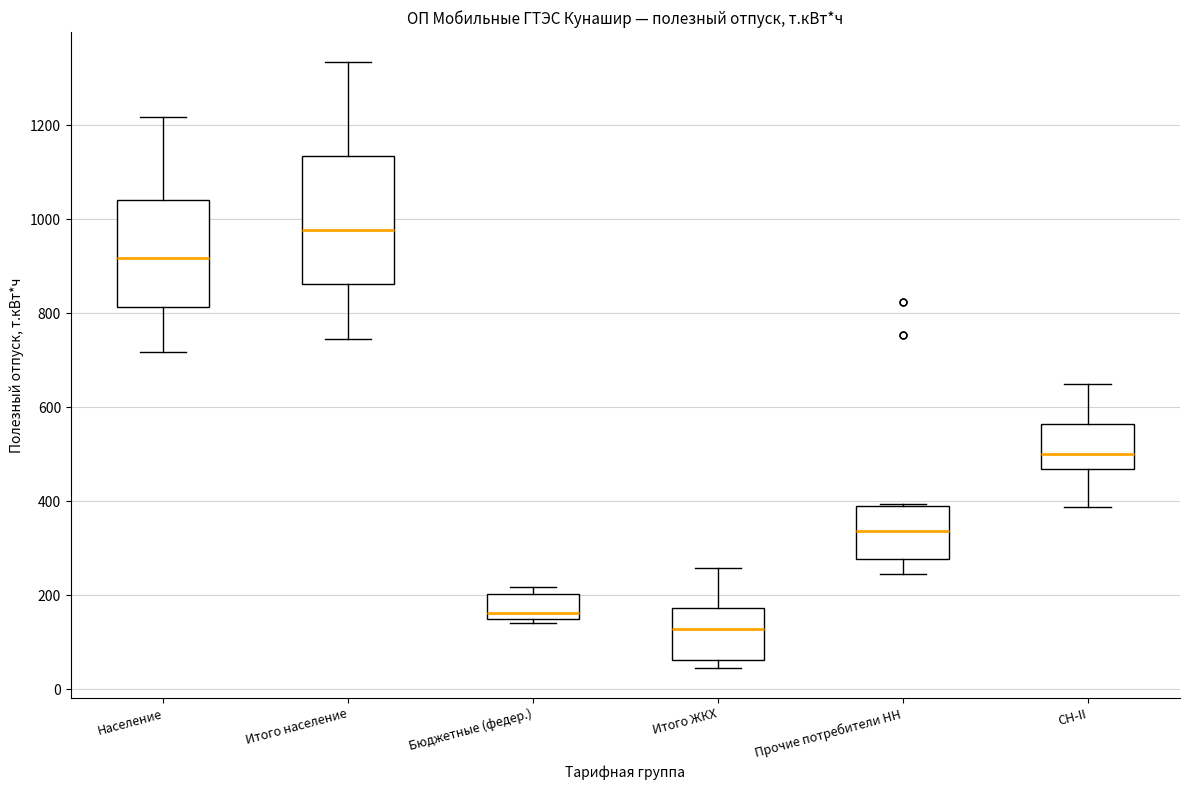

Reading left to right, transcribe this box plot: for each box, give where its median line is, the range the box spans, and where its two whiskers end, as read against the y-axis. The values are not printed on the chart, so give them approximately, as read against the axis.

Население: median 920, box 820 to 1040, whiskers 720 to 1220
Итого население: median 980, box 860 to 1140, whiskers 740 to 1340
Бюджетные (федер.): median 160, box 140 to 200, whiskers 140 (just below the box's lower edge) to 220
Итого ЖКХ: median 120, box 60 to 180, whiskers 40 to 260
Прочие потребители НН: median 340, box 280 to 380, whiskers 240 to 400
СН-II: median 500, box 460 to 560, whiskers 380 to 660